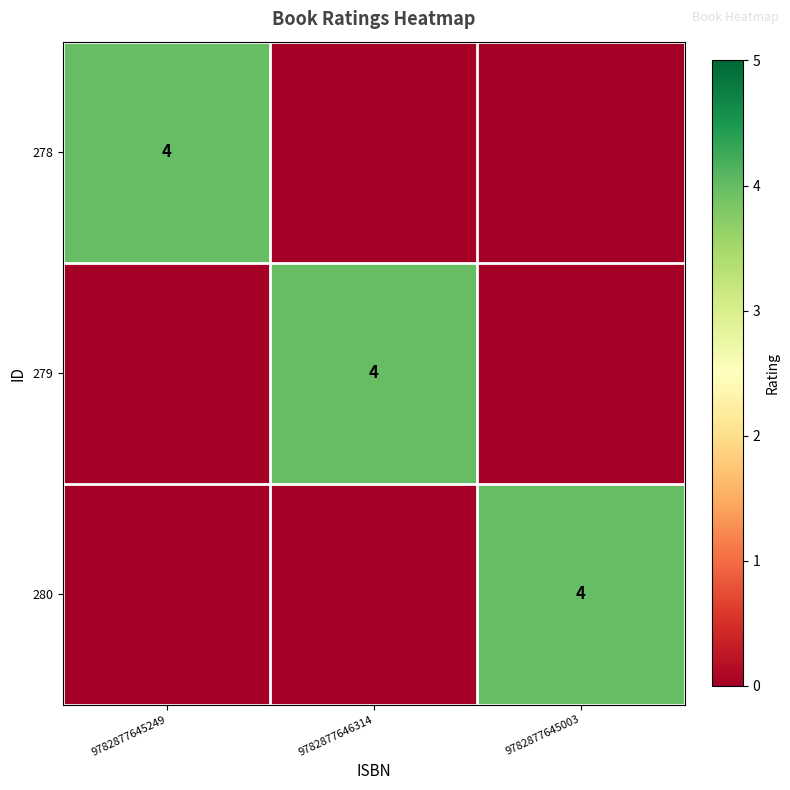

The 279 series shows 4 at 9782877646314. True or false?

True